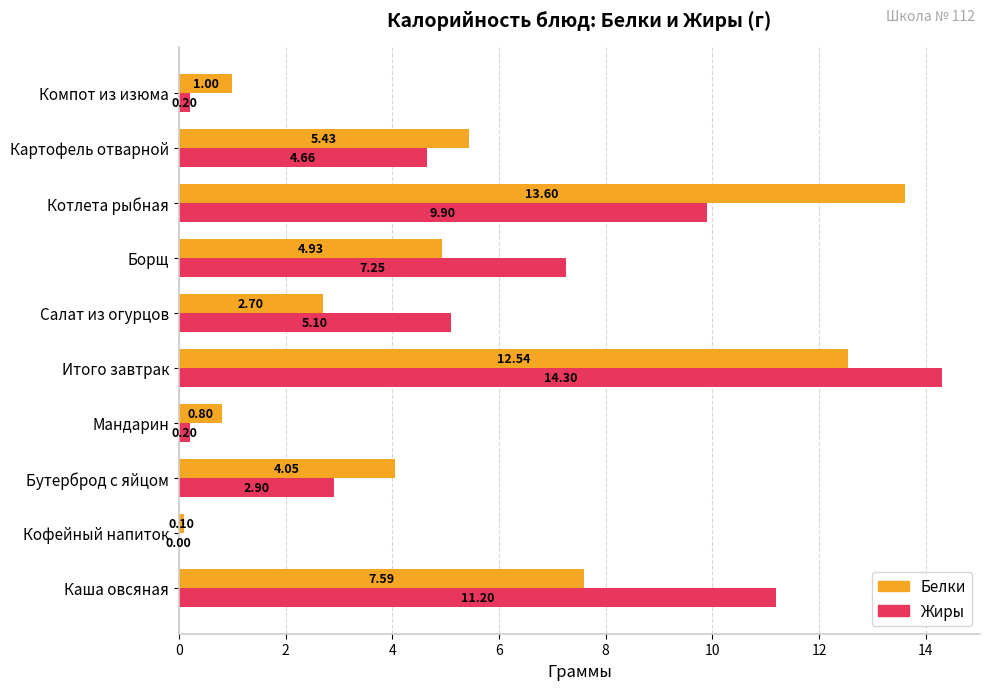

Which series has the widest spread of values?

Жиры